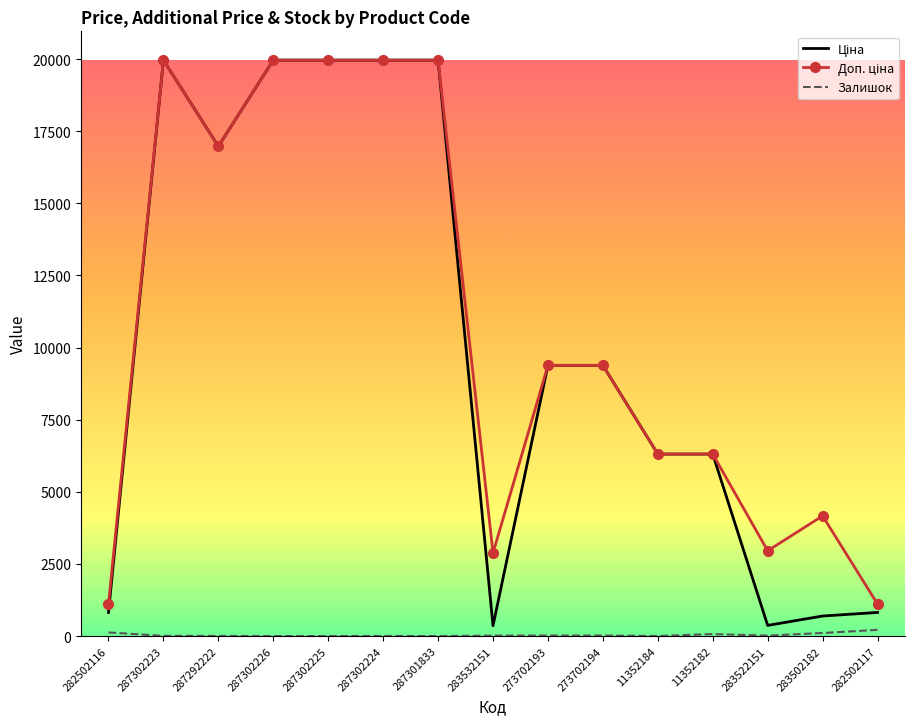

What is the total value across all series at 287302225?

39928.3